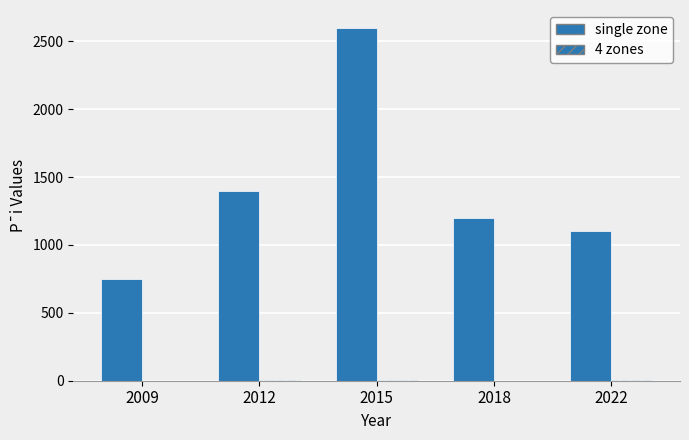

Where is single zone nearest to the value 1675?

2012